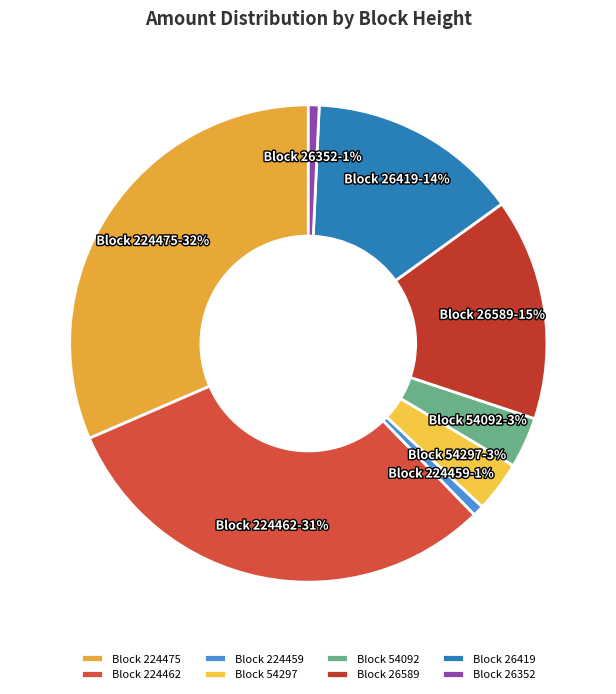

Is there any slice that represents more than half of the pie?

No